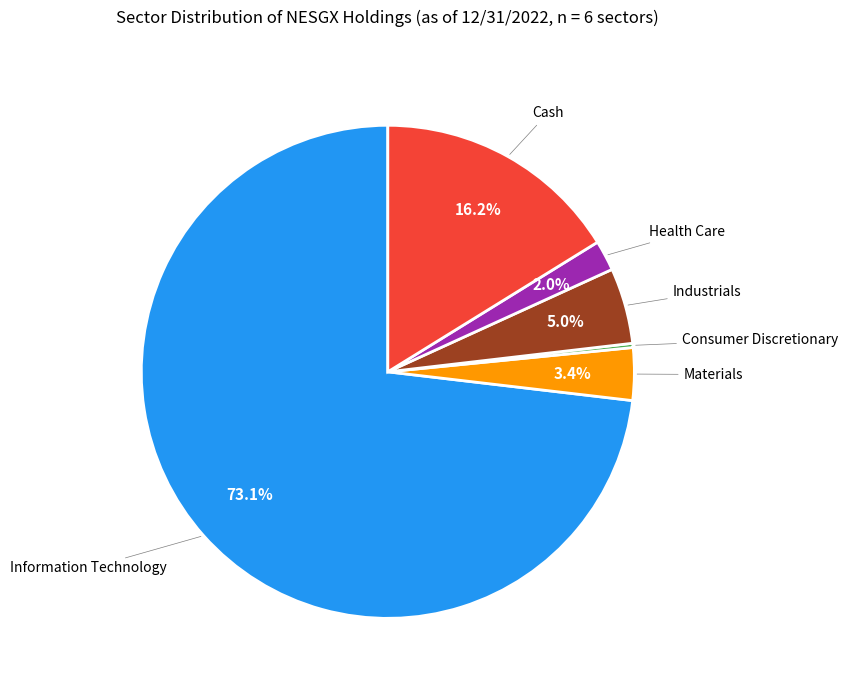

Is there any slice that represents more than half of the pie?

Yes